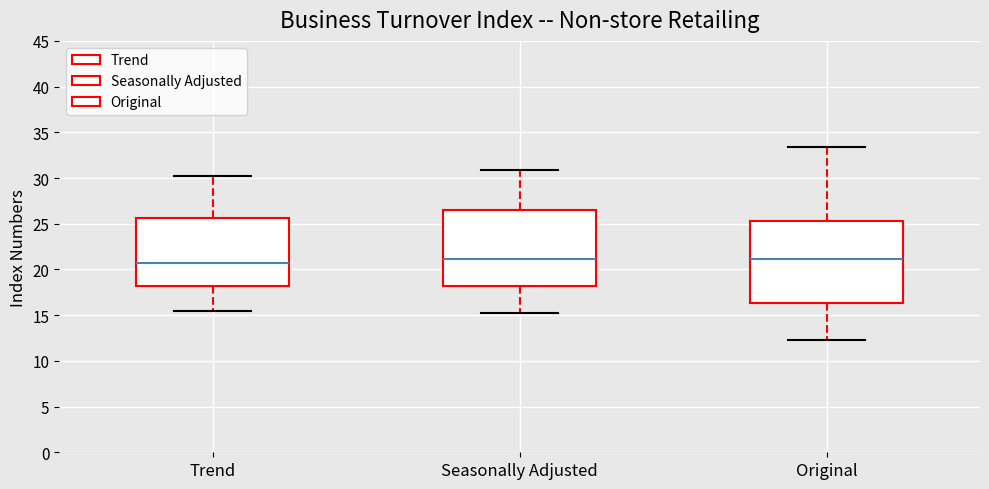

Reading left to right, read every box against the y-axis: the position of its median line, the range the box covers, and the ends of its whiskers. The values are not printed on the chart, so give them approximately, as read against the axis.

Trend: median 20.5, box 18.0 to 25.5, whiskers 15.5 to 30.0
Seasonally Adjusted: median 21.0, box 18.0 to 26.5, whiskers 15.0 to 31.0
Original: median 21.0, box 16.5 to 25.5, whiskers 12.5 to 33.5